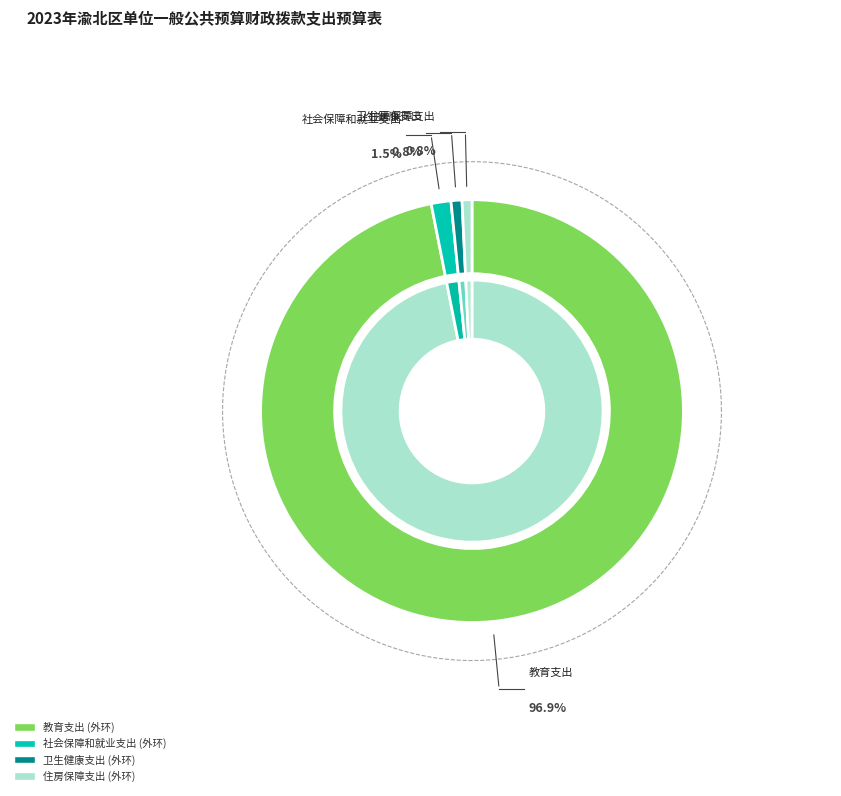

How many slices are in this pie chart?

4